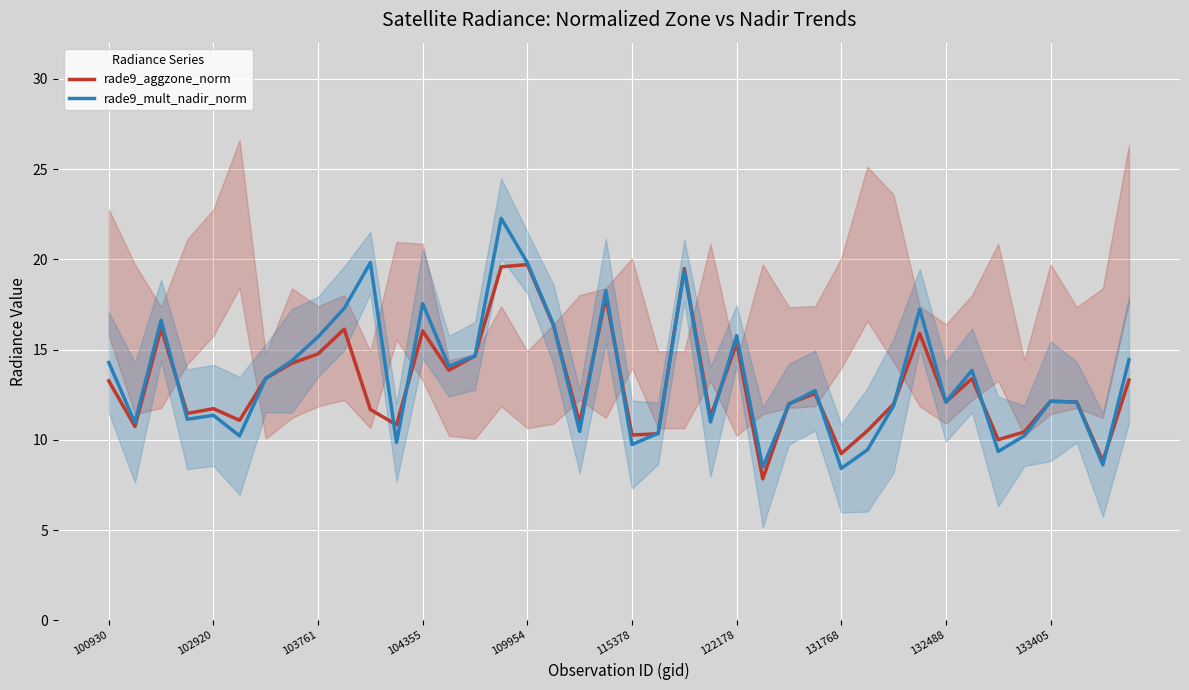

What position from the left is 13?

14